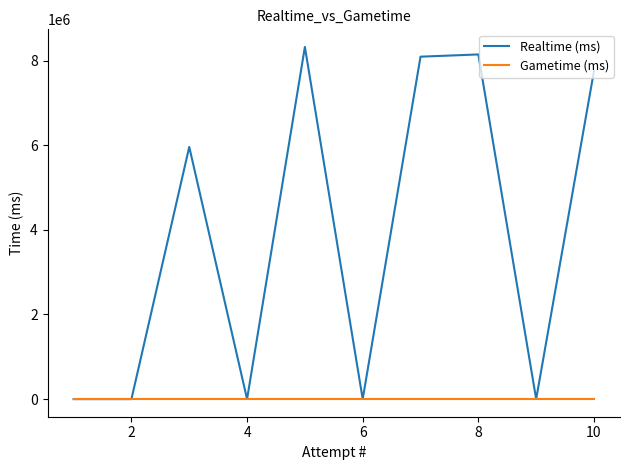

Rank the series by their average value, from lowest to highest.

Gametime (ms), Realtime (ms)